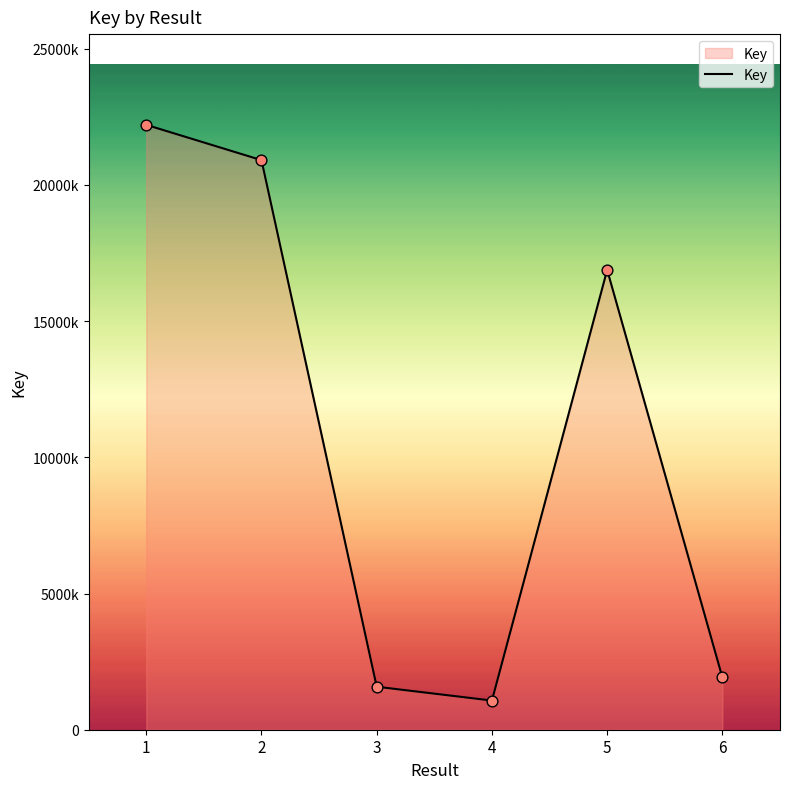

Between 2 and 6, which is larger?

2